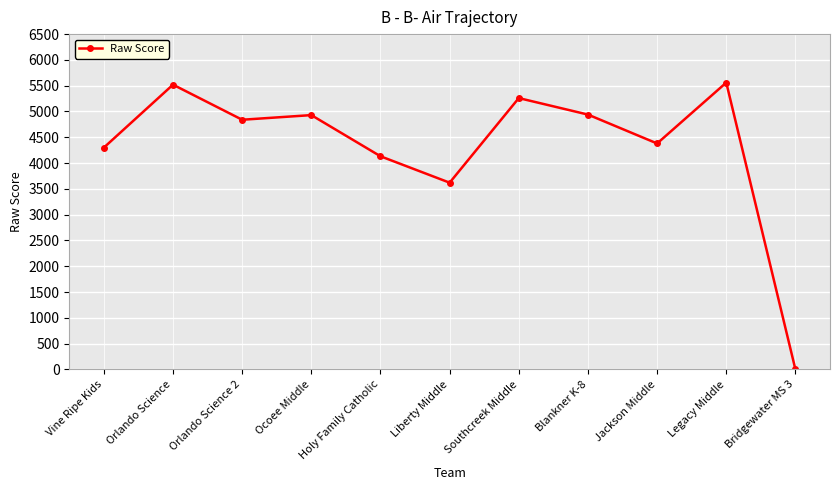

Which category has the lowest value across all series?

Bridgewater MS 3